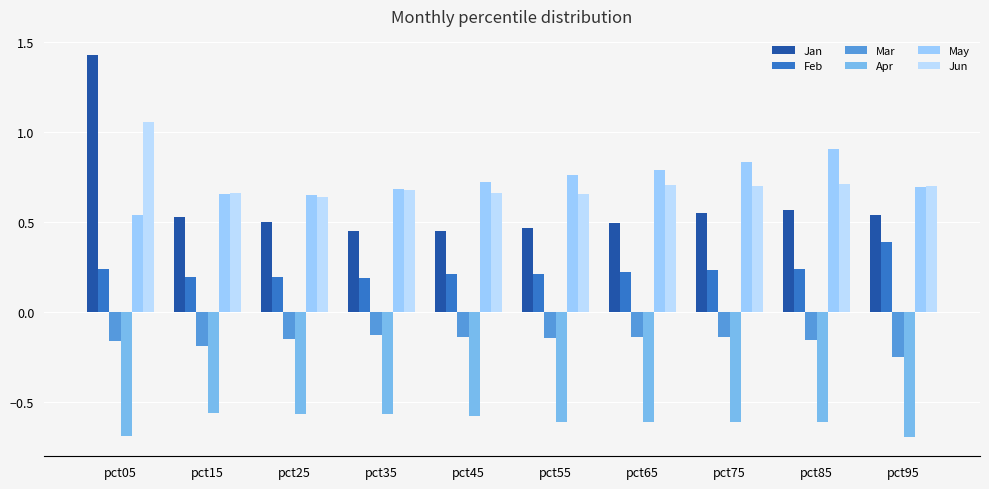

How many data points does each series have?

10